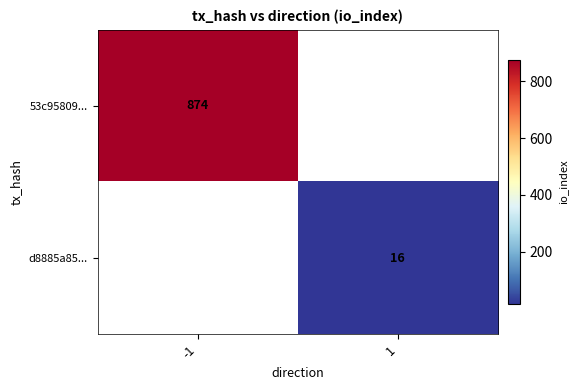

List the series in order of their peak value, highest first.

53c95809..., d8885a85...